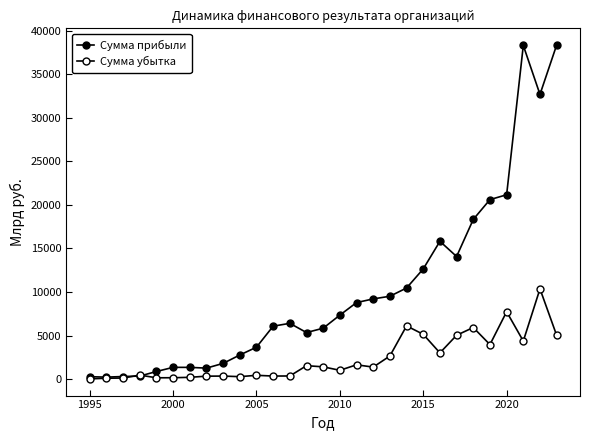

Is this an area chart (filled region under the line)?

No